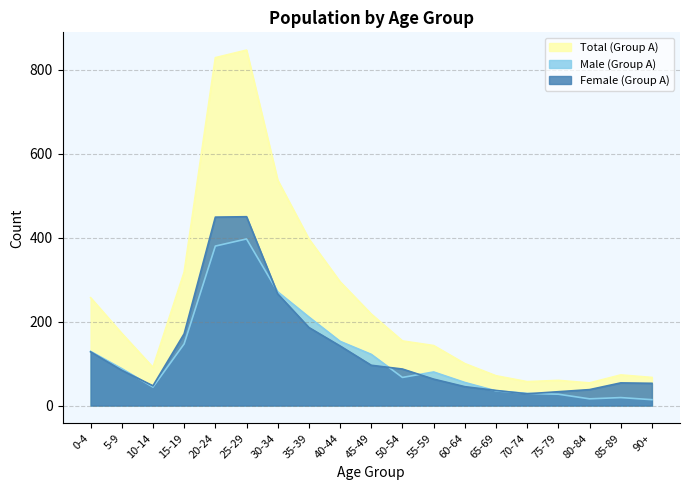

Does the chart display data point markers on the line(s)?

No